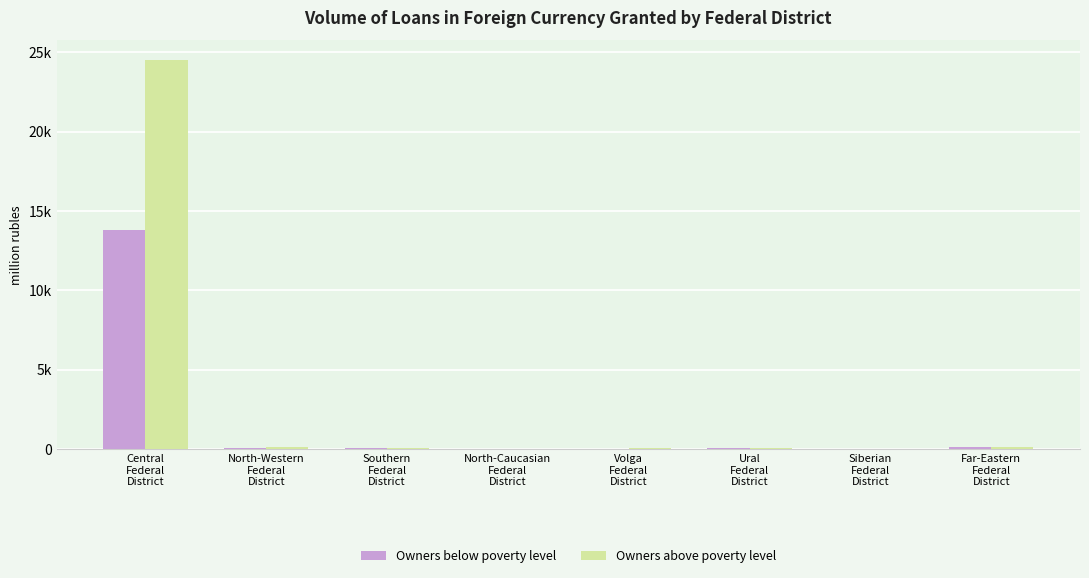

What are all the series names shown in the legend?

Owners below poverty level, Owners above poverty level